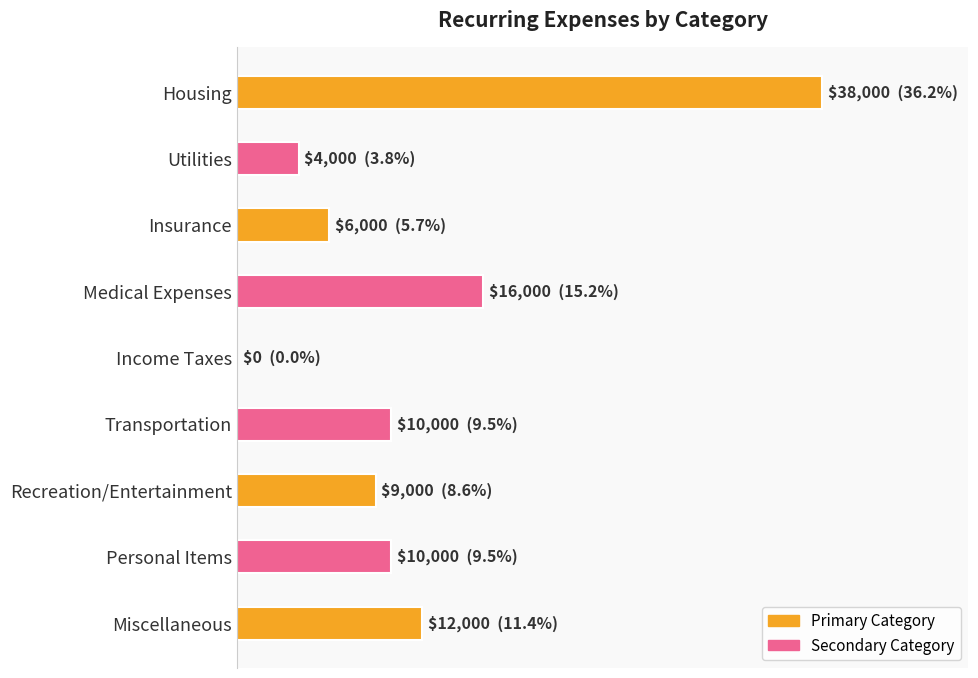

Are the bars horizontal?

Yes